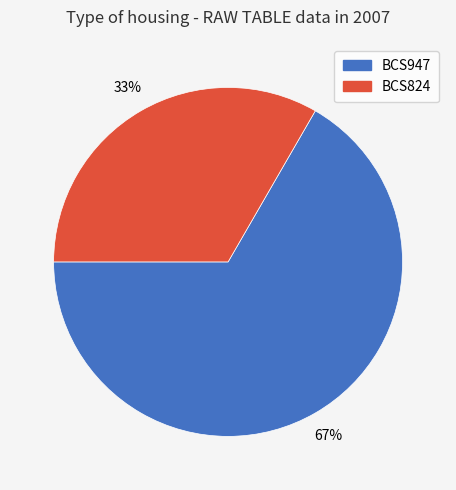

Approximately how many times larger is the value at BCS947 compared to BCS824?

2.0